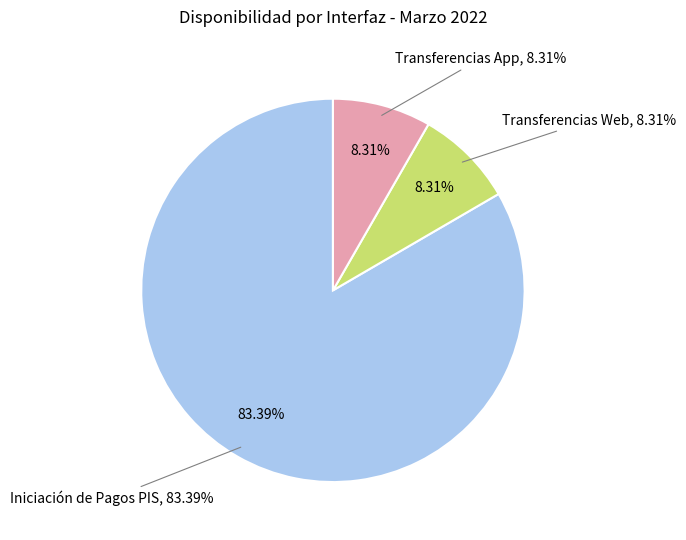

How many slices are in this pie chart?

3